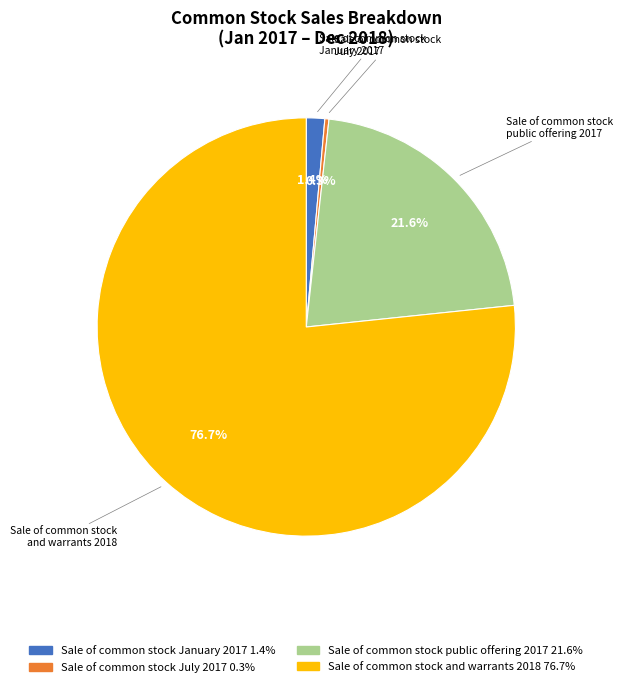

Which category accounts for the majority?

Sale of common stock and warrants 2018